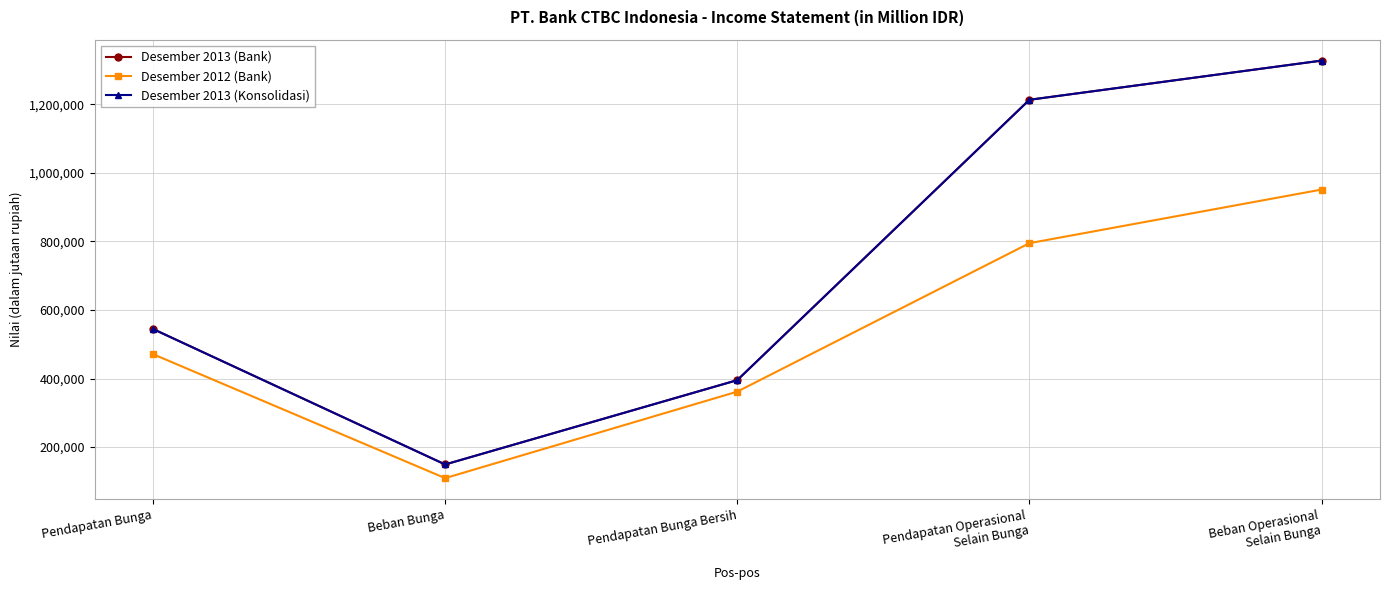

In Desember 2012 (Bank), how many points are lower than both neighbors (excluding endpoints)?

1